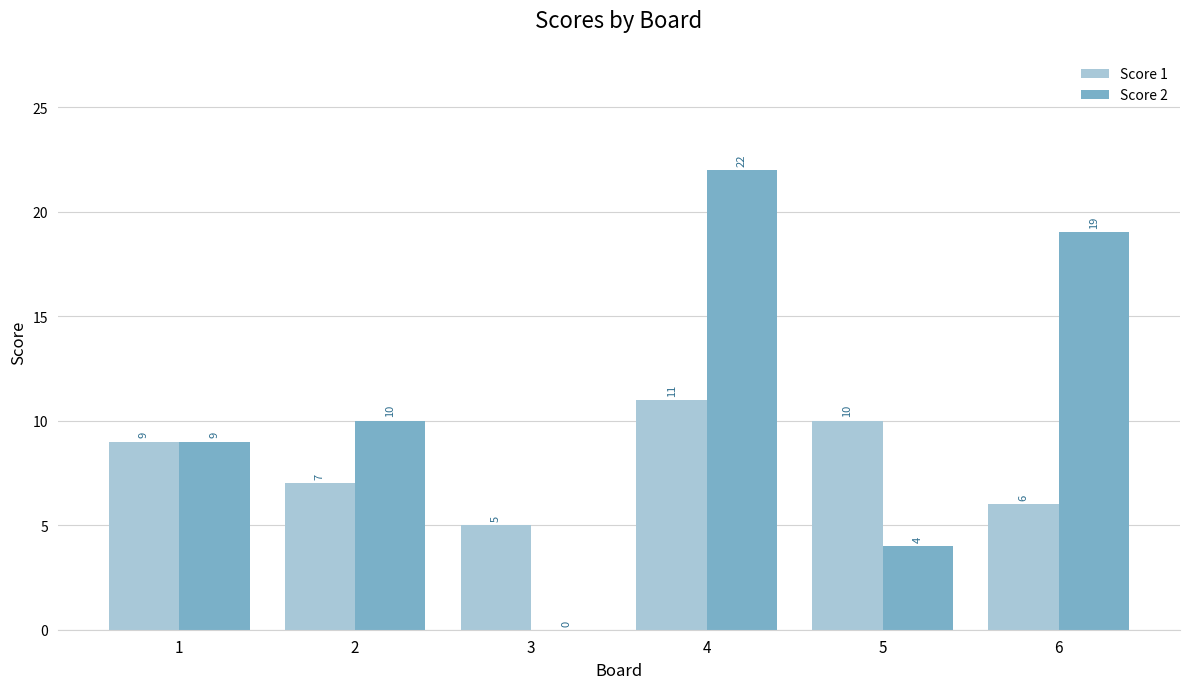

Reading left to right, what are all the values shown in this chart?

Score 1: 9	7	5	11	10	6
Score 2: 9	10	0	22	4	19